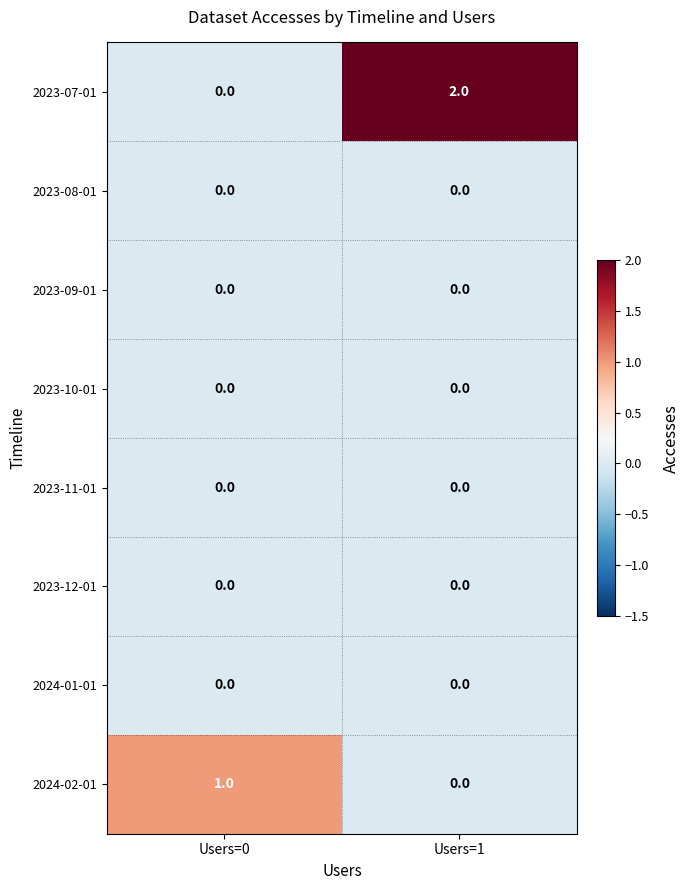

Which series has the largest range (max minus min)?

2023-07-01